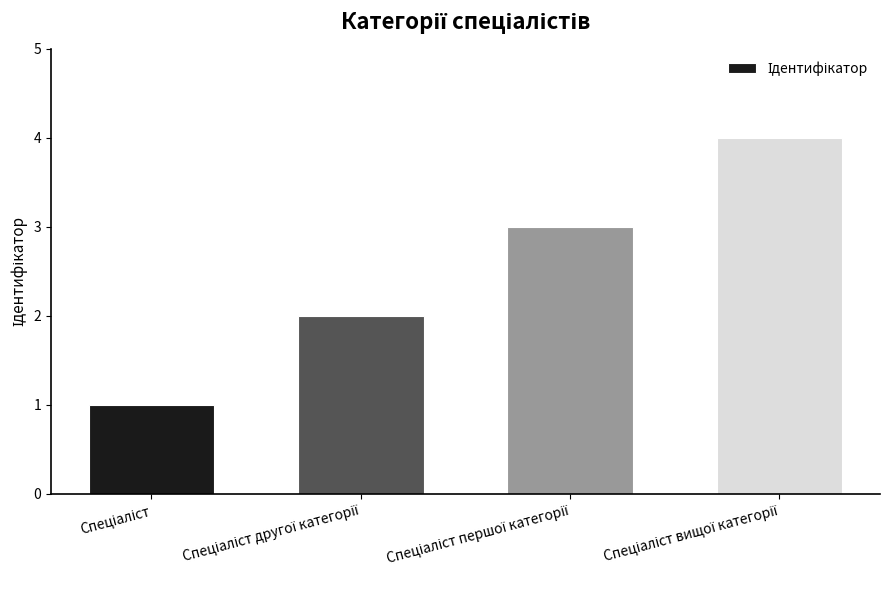

What is the difference between the maximum and minimum values?

3